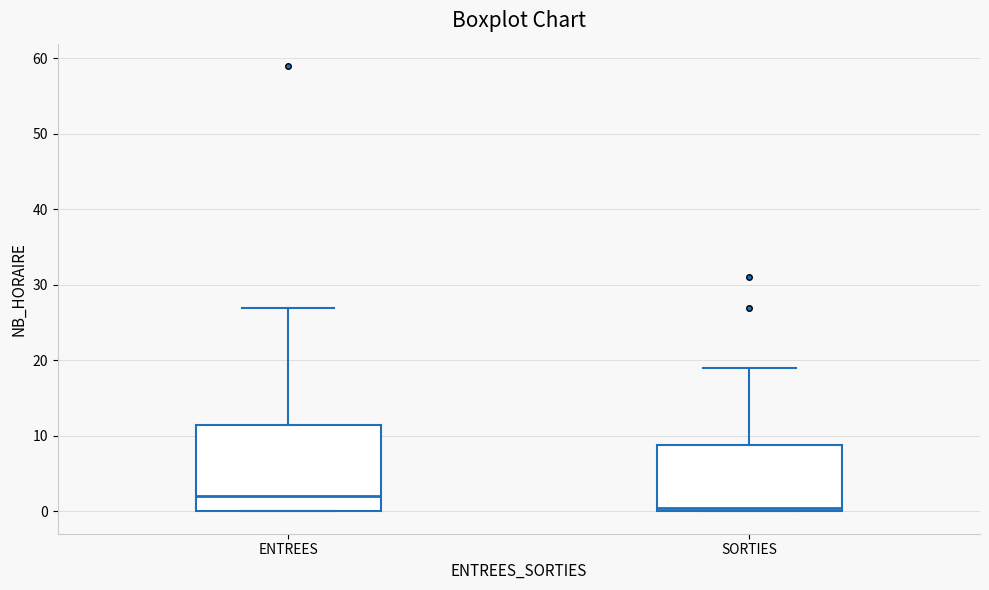

Which box's median line is the lowest?

SORTIES